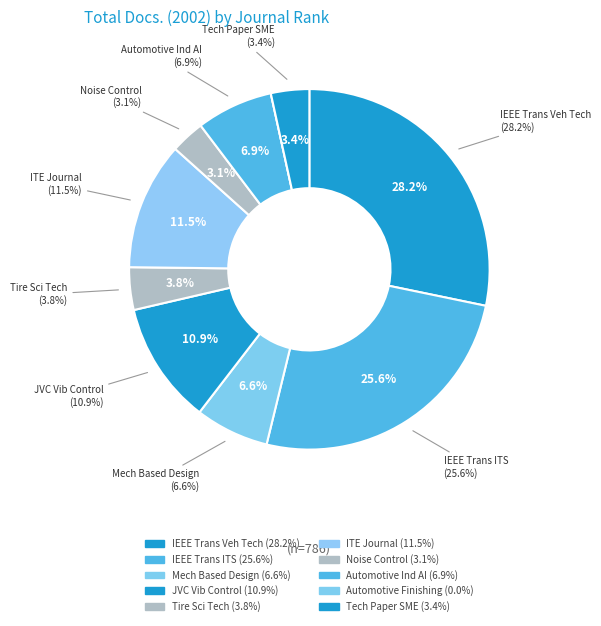

How much of the chart is everything except Rank 8?

93.1%